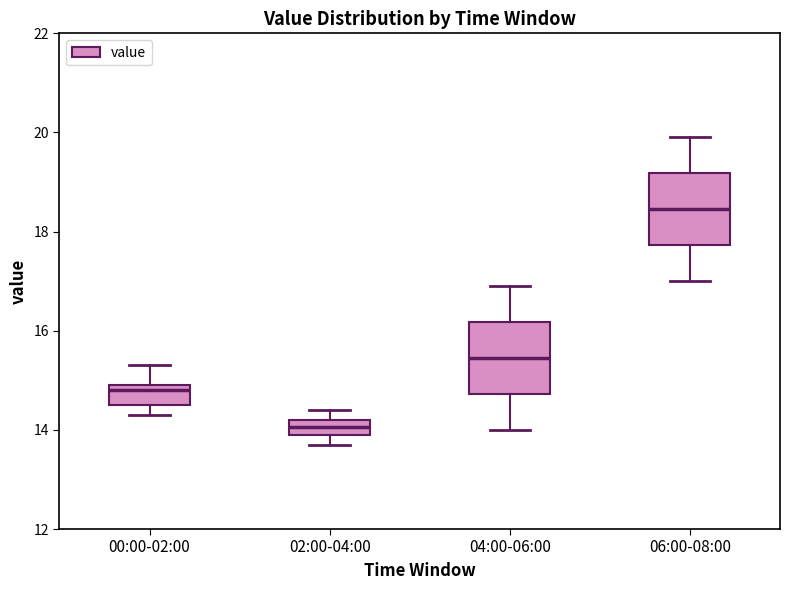

Which box has the highest median line?

06:00-08:00